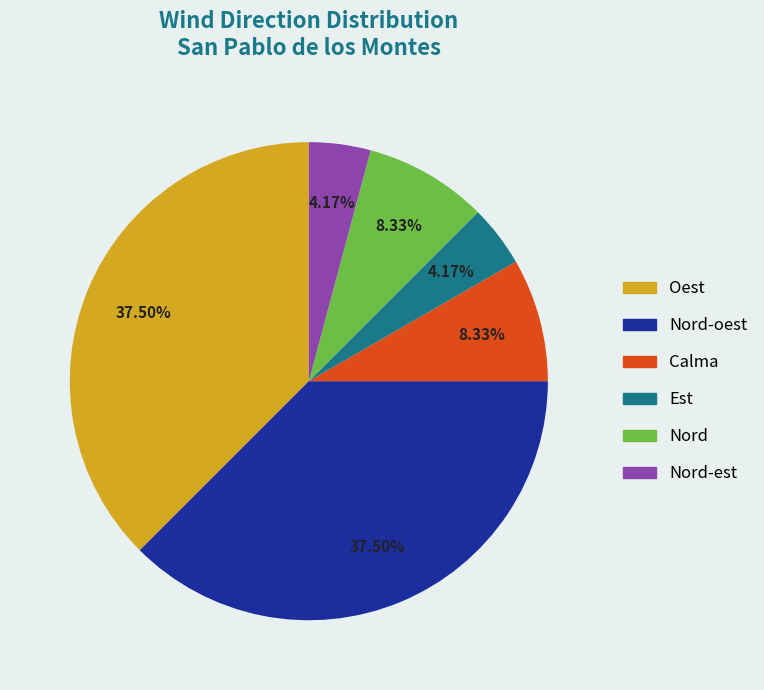

Is the sum of Nord-est and Oest greater than half?

No